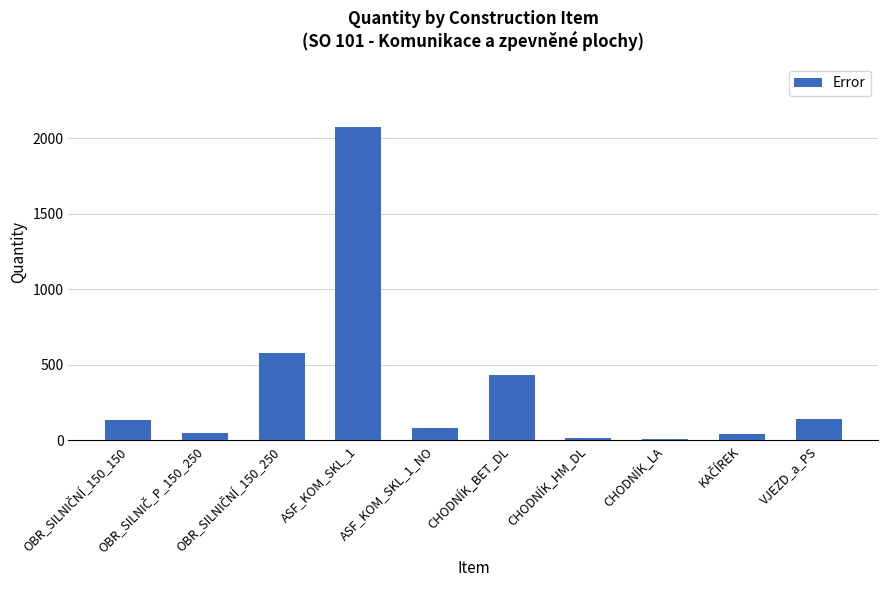

The chart shows a value of 2704 at ASF_KOM_SKL_1. True or false?

False